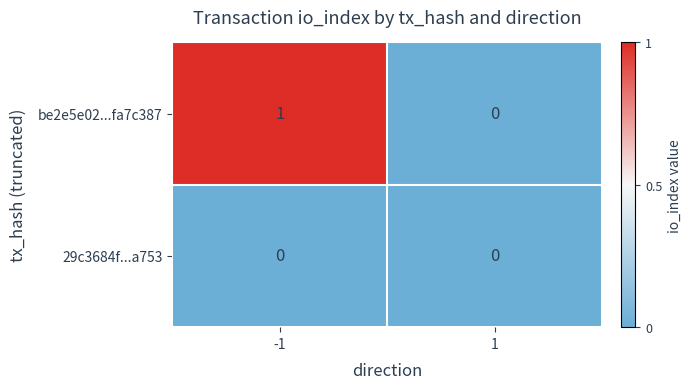

Which series has the largest total across all categories?

be2e5e02...fa7c387